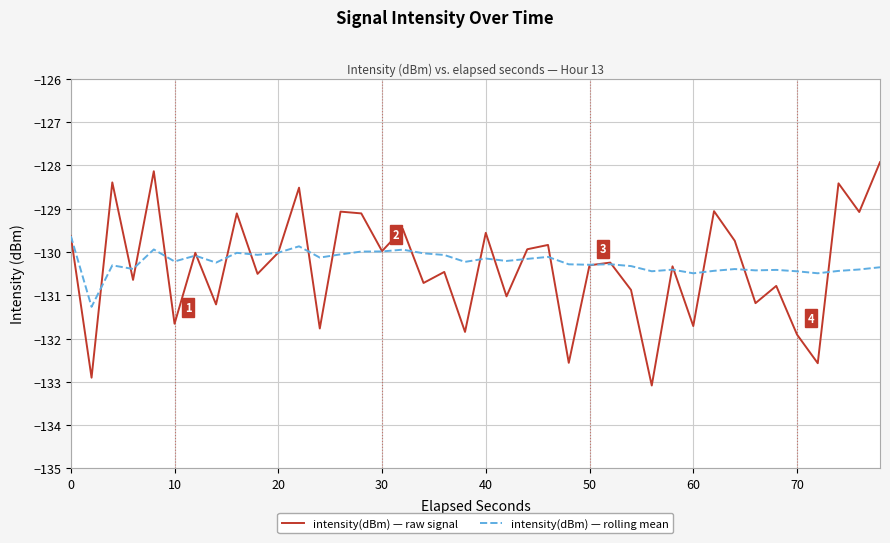

What is the maximum value for intensity(dBm) — rolling mean?

-129.6